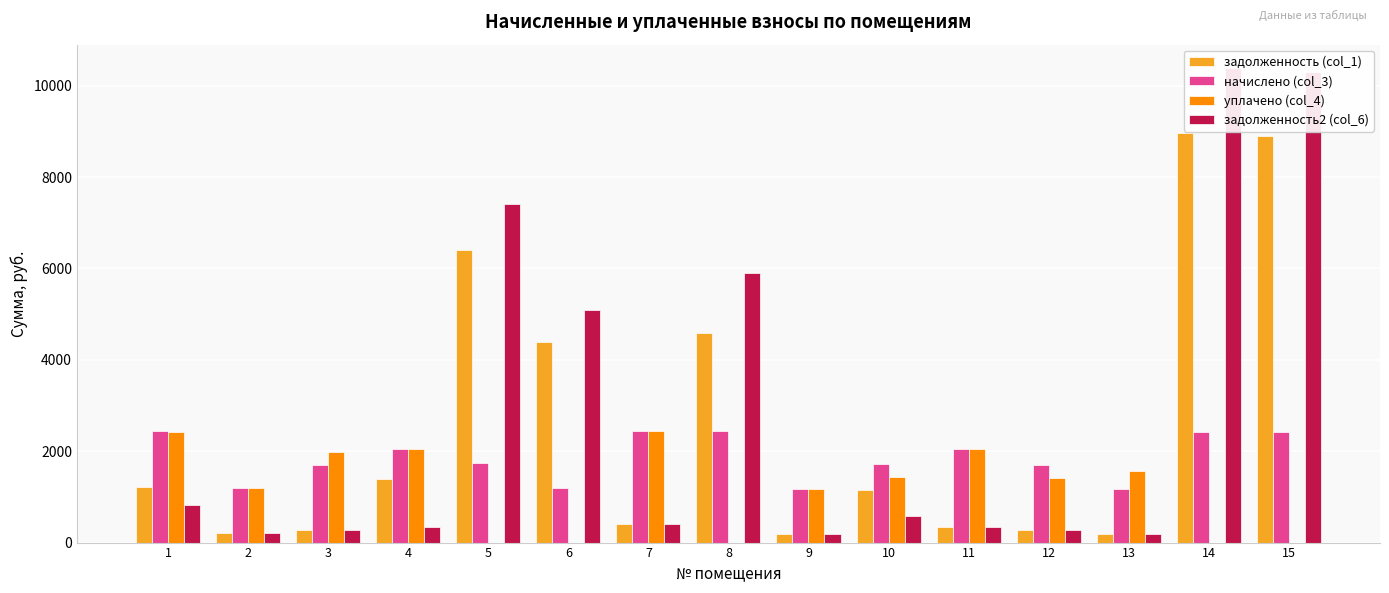

At how many categories does at least one series exceed 9559?

2